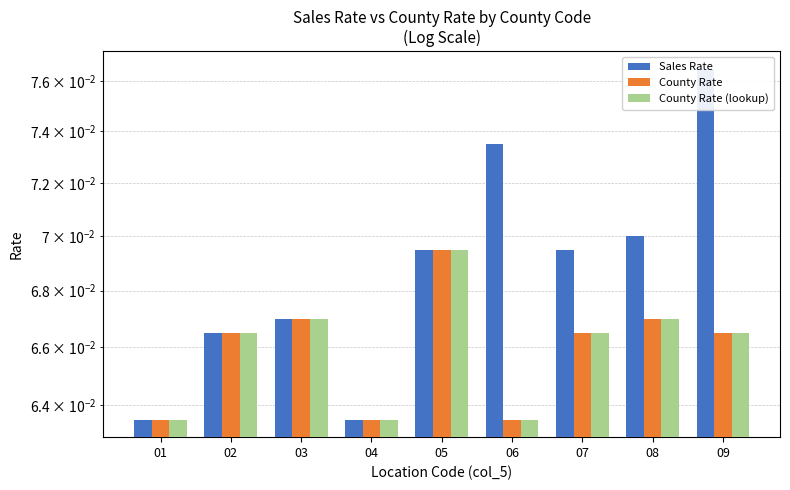

Is it true that County Rate (lookup) equals 0.1 at 05?

True